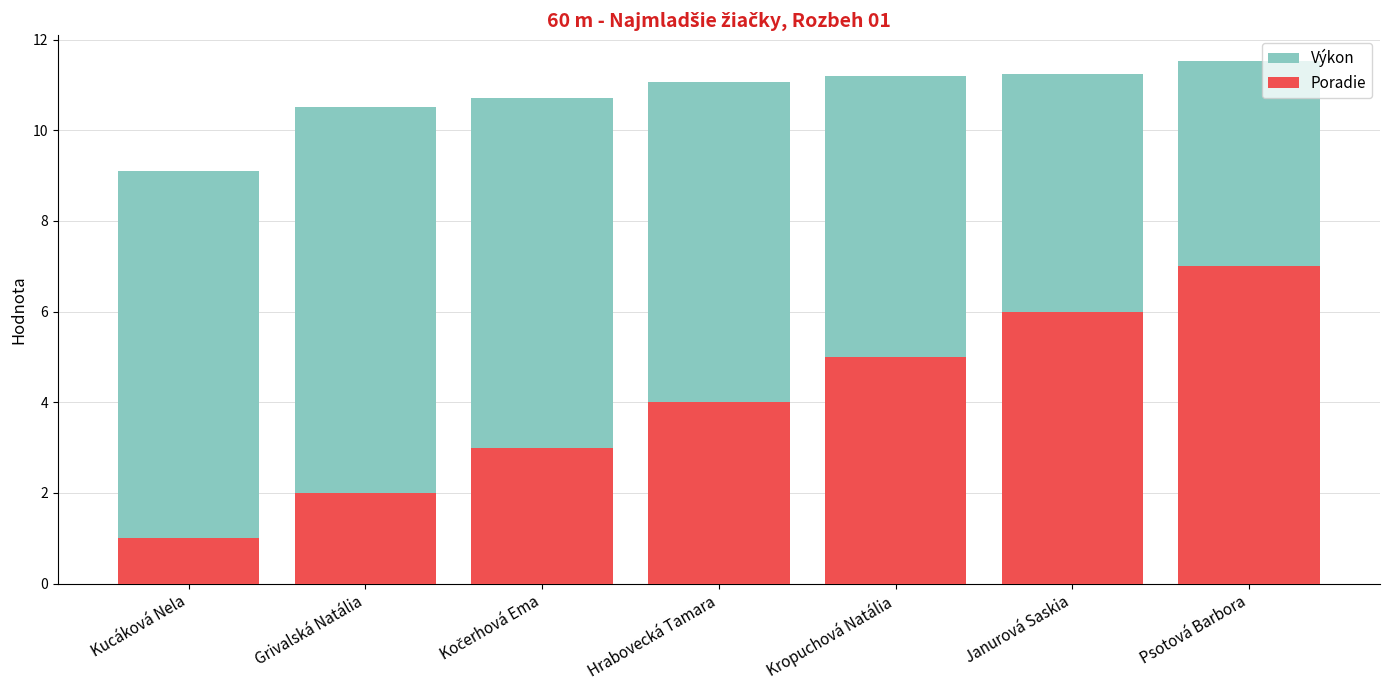

What is the difference between the maximum and minimum values in the Výkon series?

2.4